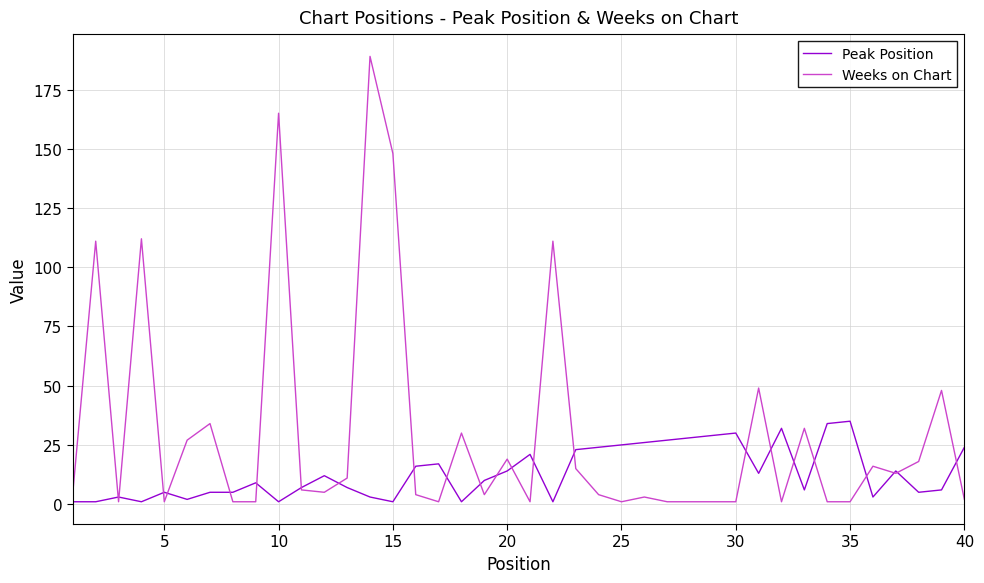

What is the highest value of the Peak Position series?

35